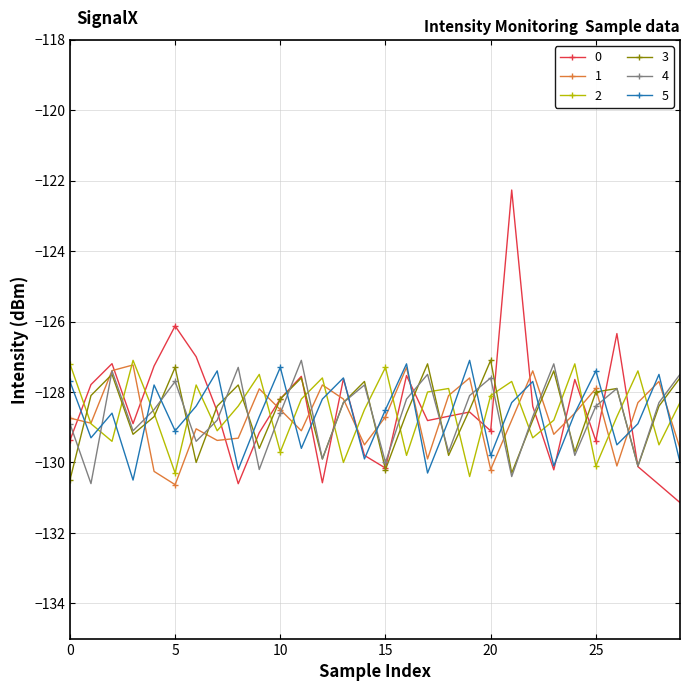

What is the value of the 1 point at the 13th from the left?

-127.8